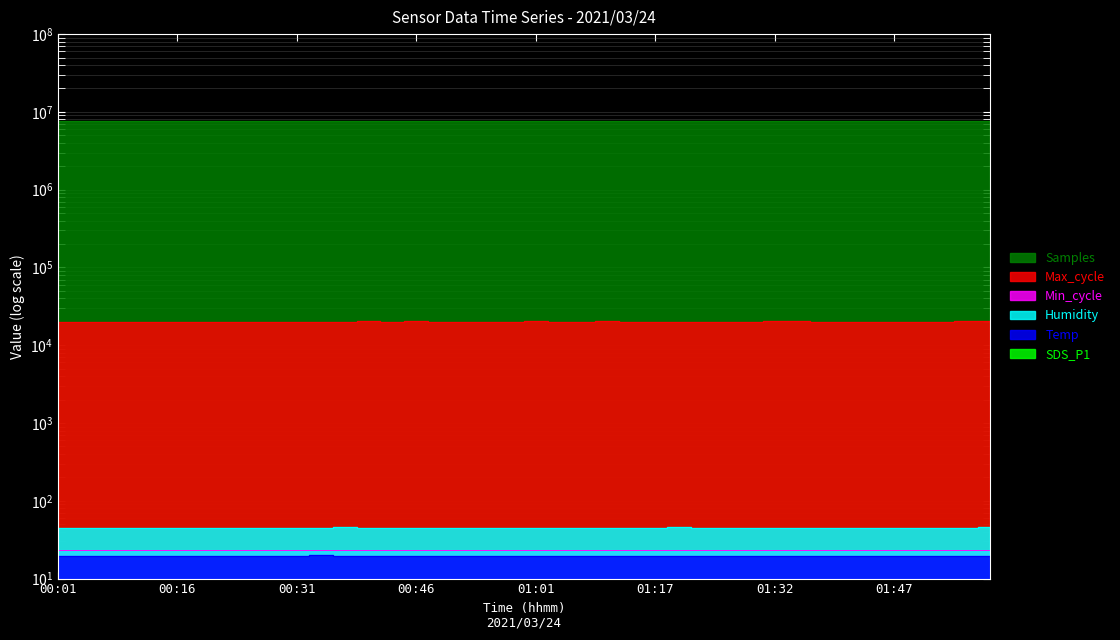

Is it true that Max_cycle equals 13243.9 at 00:46?

False